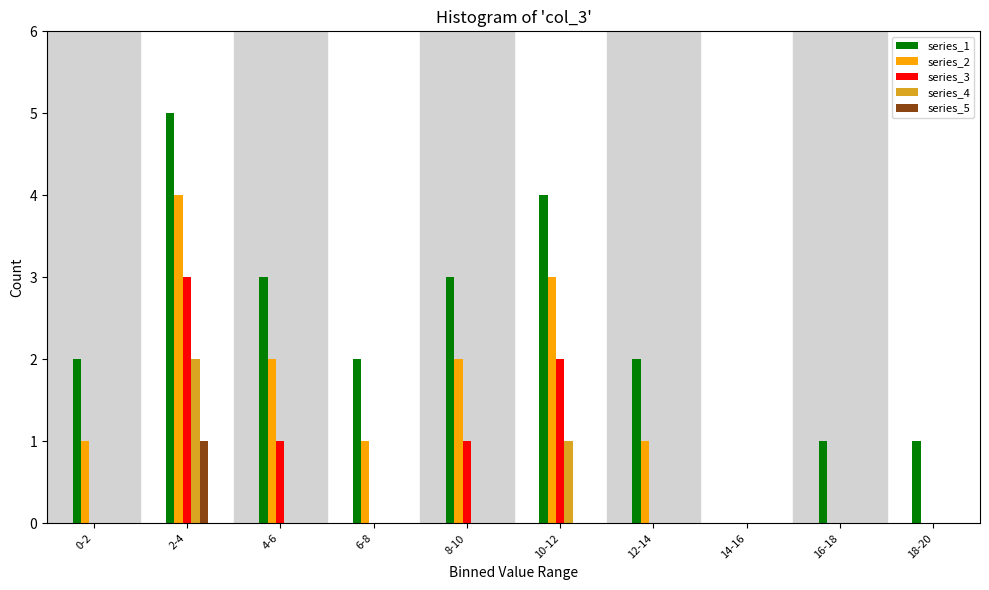

What is the maximum value shown in the chart?

5